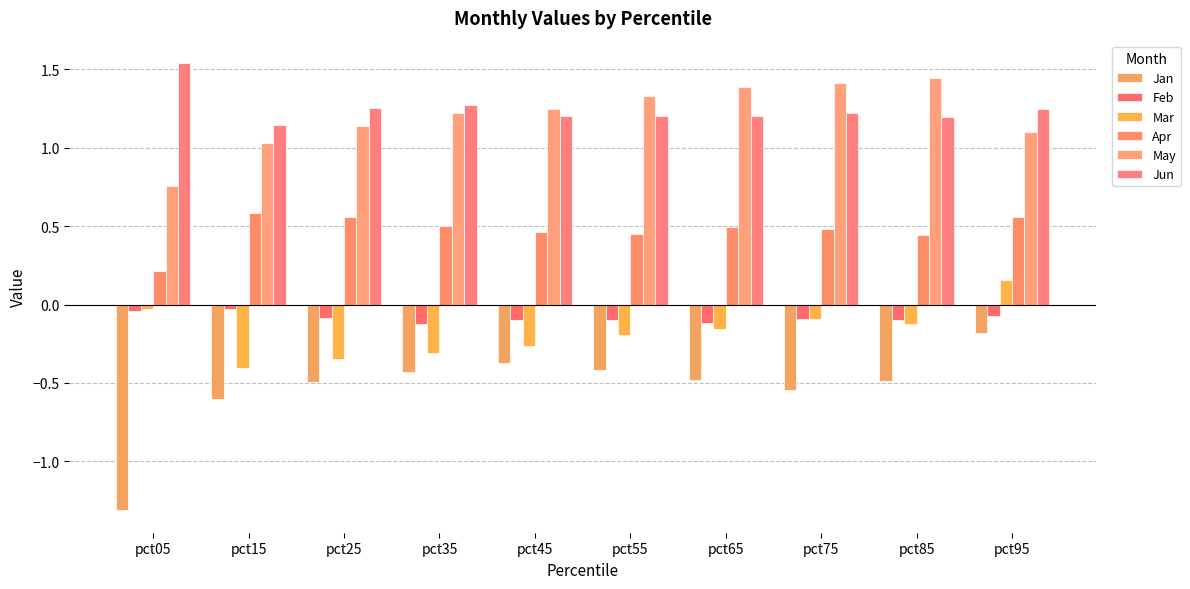

Is the value of Mar at pct95 greater than the value of Jan at pct35?

Yes